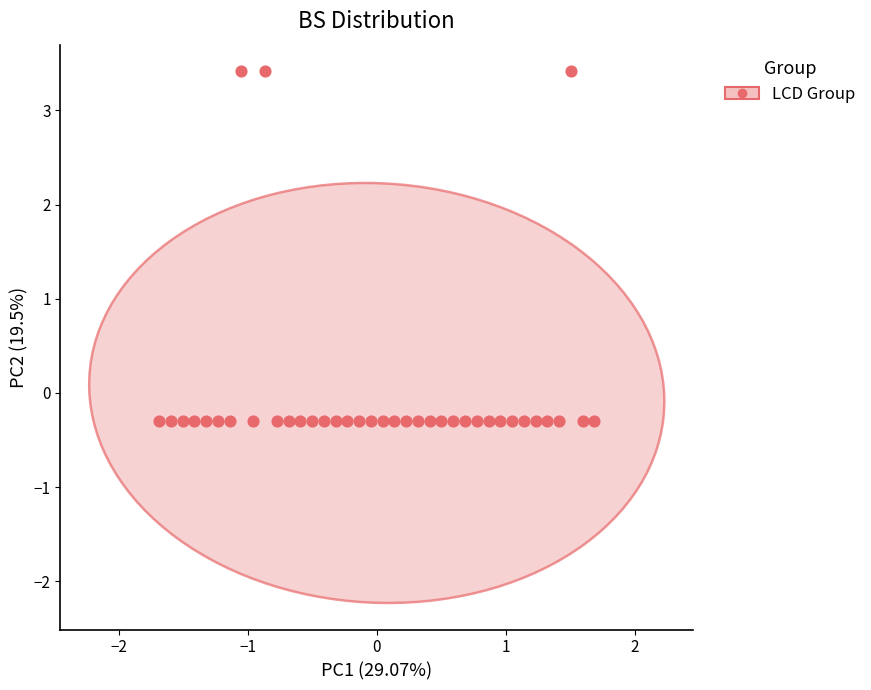

What is the range of Y values (max minus min)?

3.7